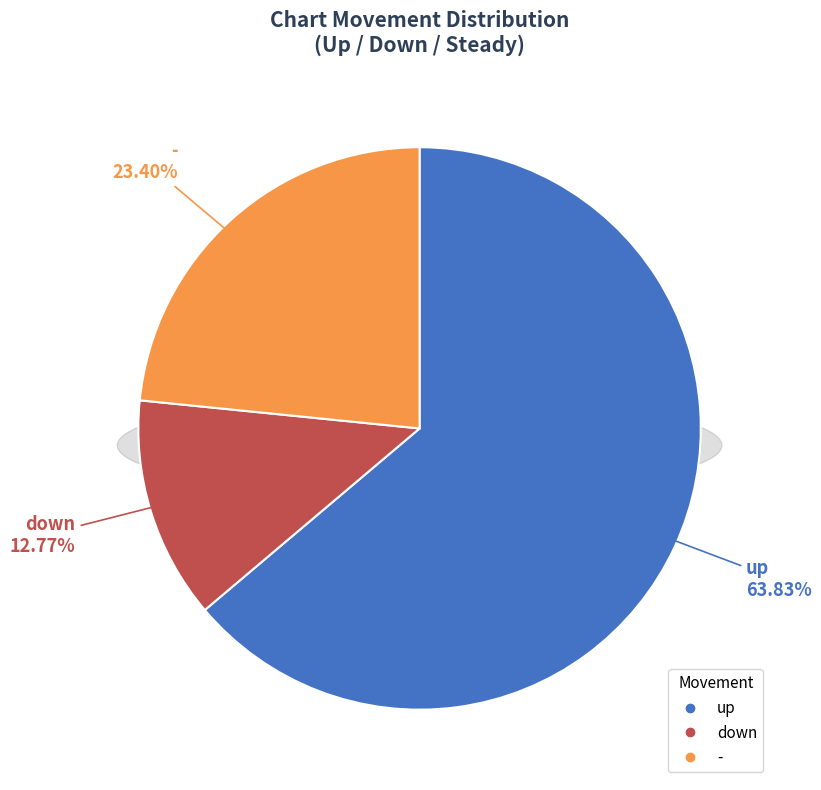

To the nearest percent, what portion does - represent?

23%